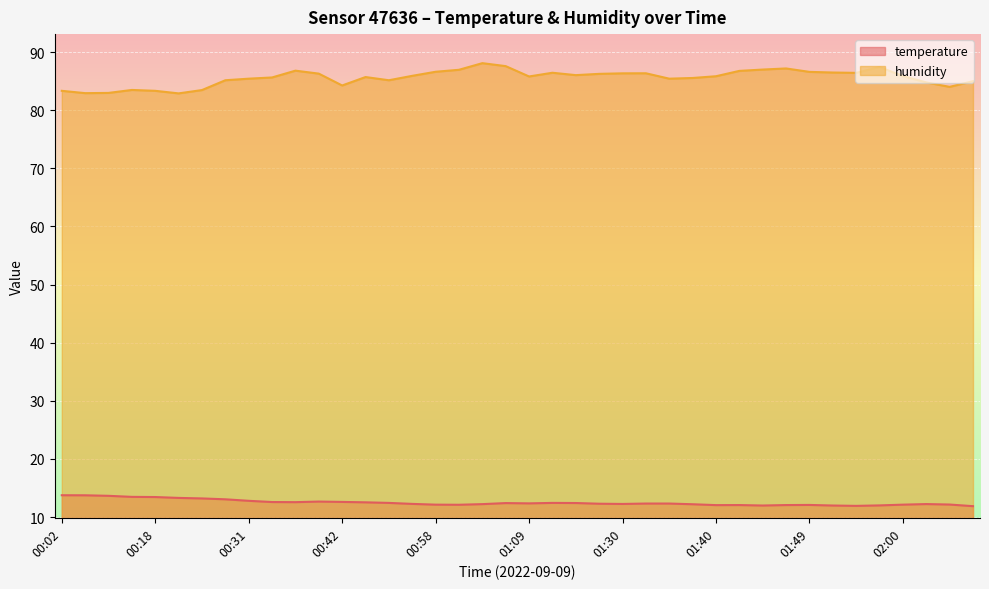

What is the total value across all series at 00:52?

97.6